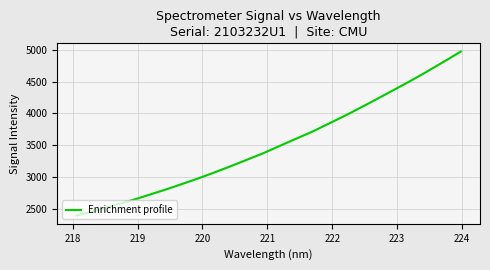

What is the difference between the maximum and minimum values?

2575.4